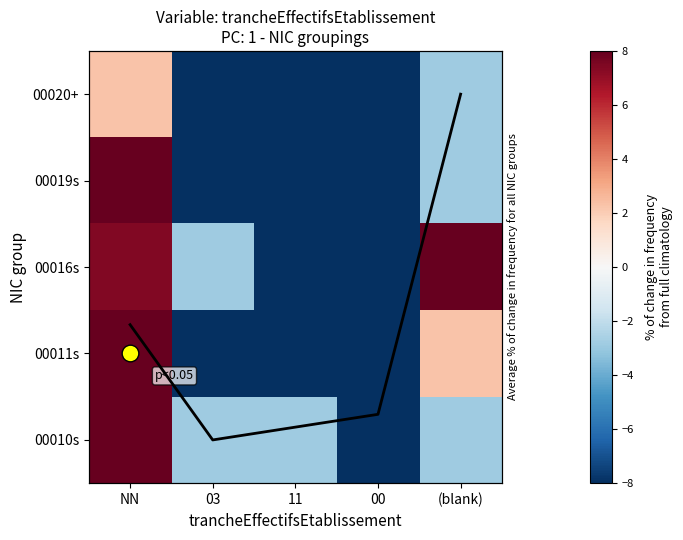

How many categories are shown in the chart?

5